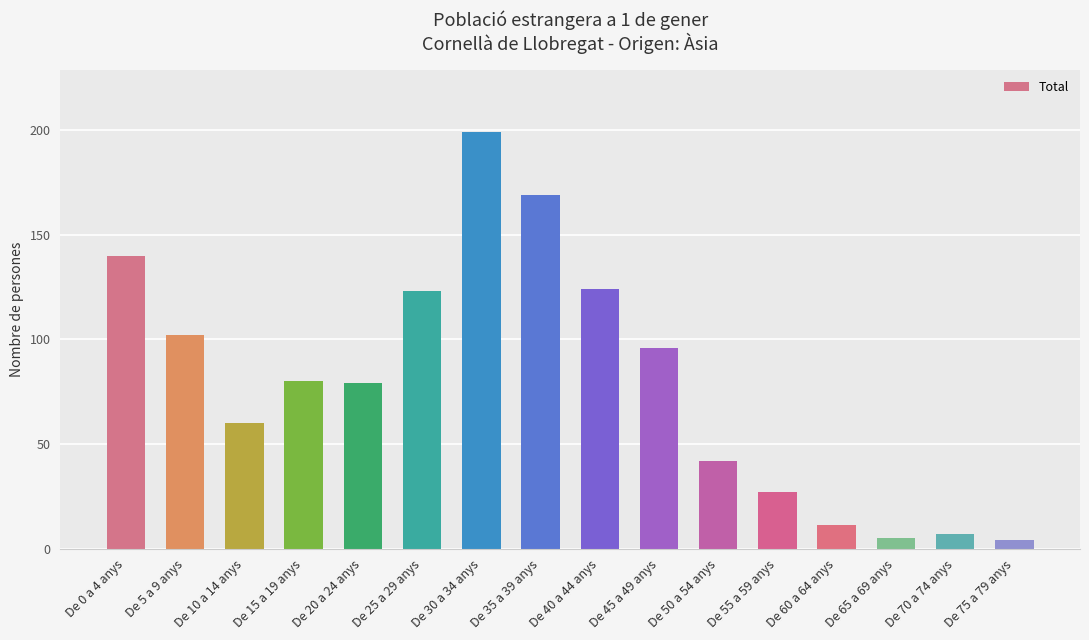

Reading right to left, transcribe all the data shown in this chart.

4	7	5	11	27	42	96	124	169	199	123	79	80	60	102	140